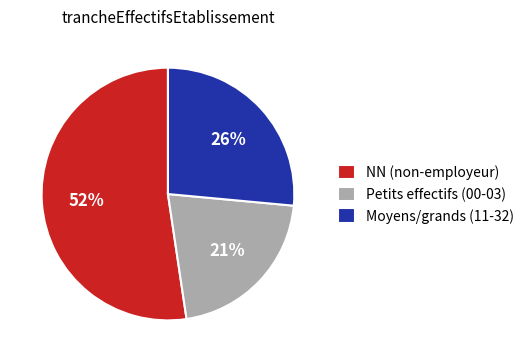

Approximately how many times larger is the value at Moyens/grands (11-32) compared to NN (non-employeur)?

0.5